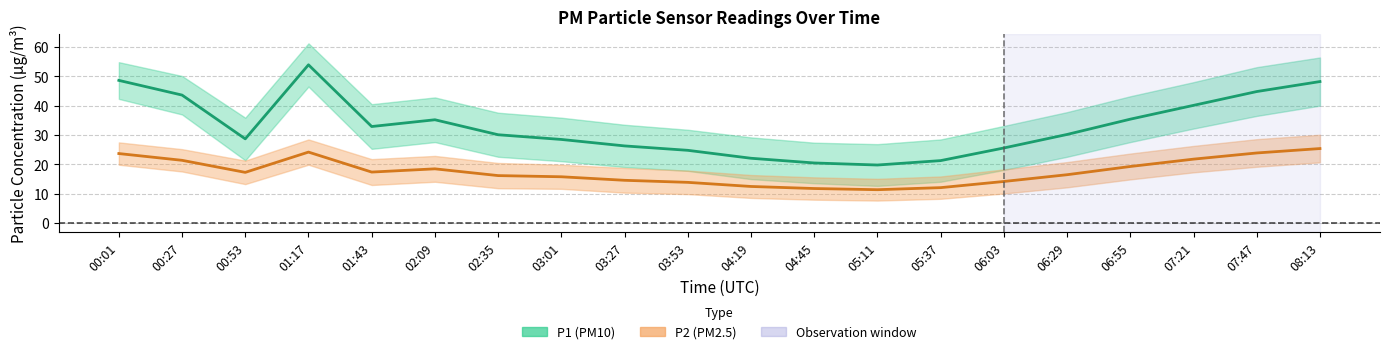

Where does the P1 (PM10) series first go above 30?

00:01